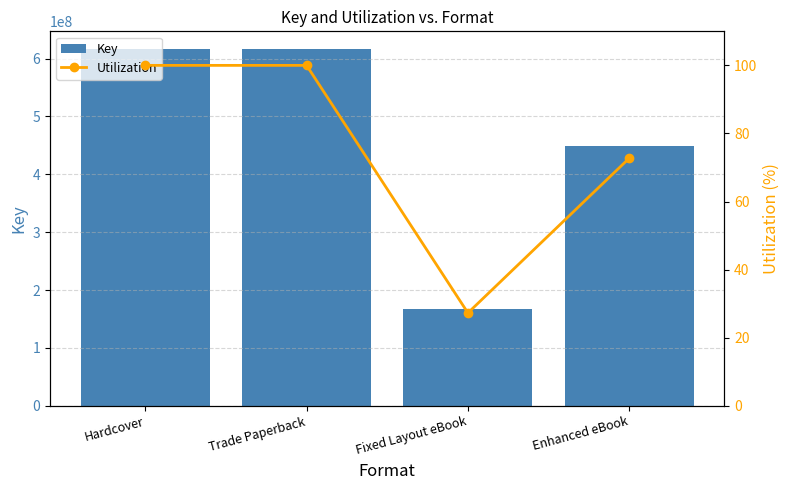

Are the bars grouped side by side (vs. stacked)?

Yes